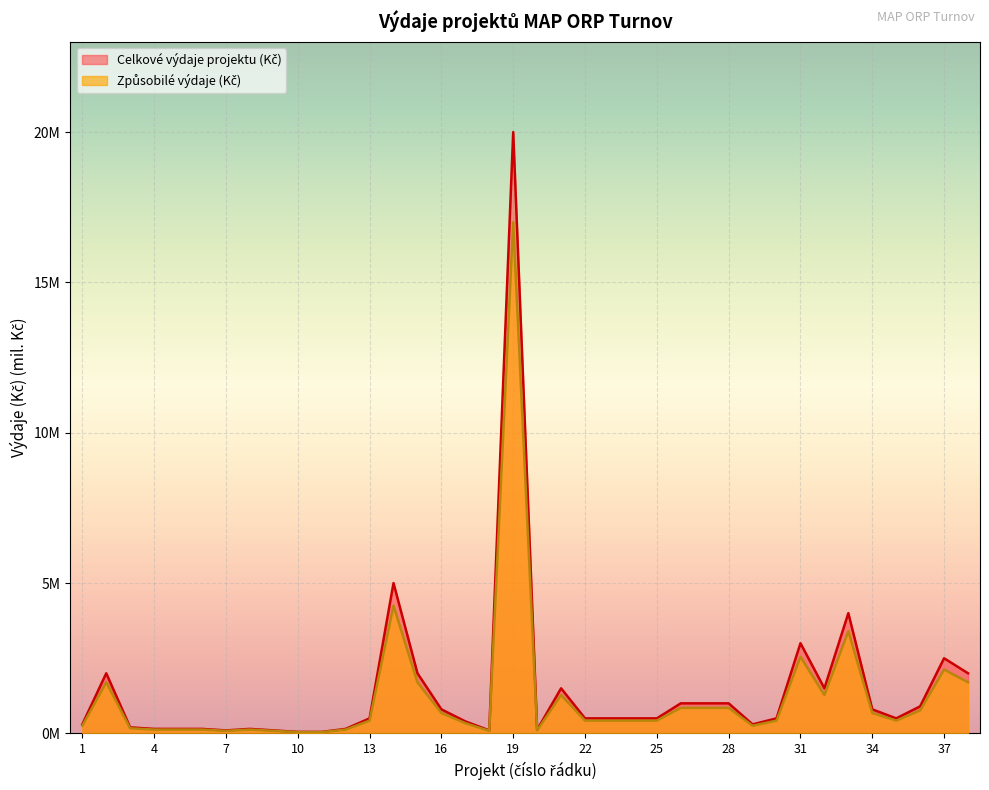

What is the spread (max minus min) of values at 23?

0.1